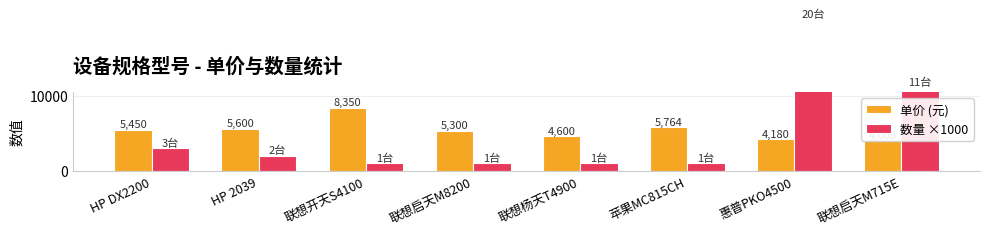

List the labels in order of 单价 (元) value, smallest first.

联想启天M715E, 惠普PKO4500, 联想杨天T4900, 联想启天M8200, HP DX2200, HP 2039, 苹果MC815CH, 联想开天S4100